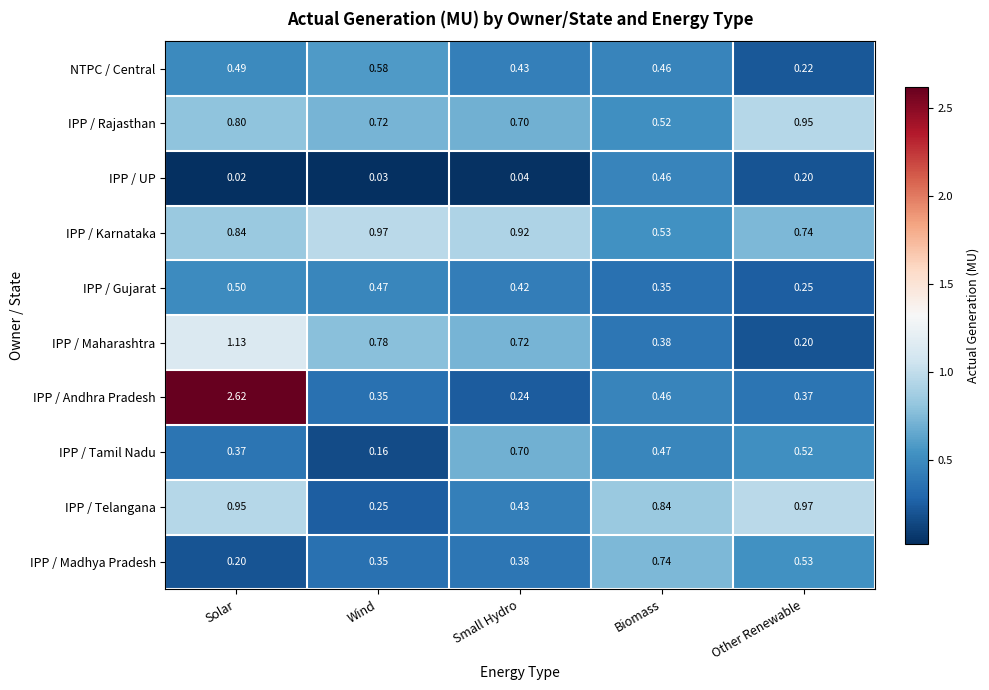

At which category is the sum across all series the highest?

Solar